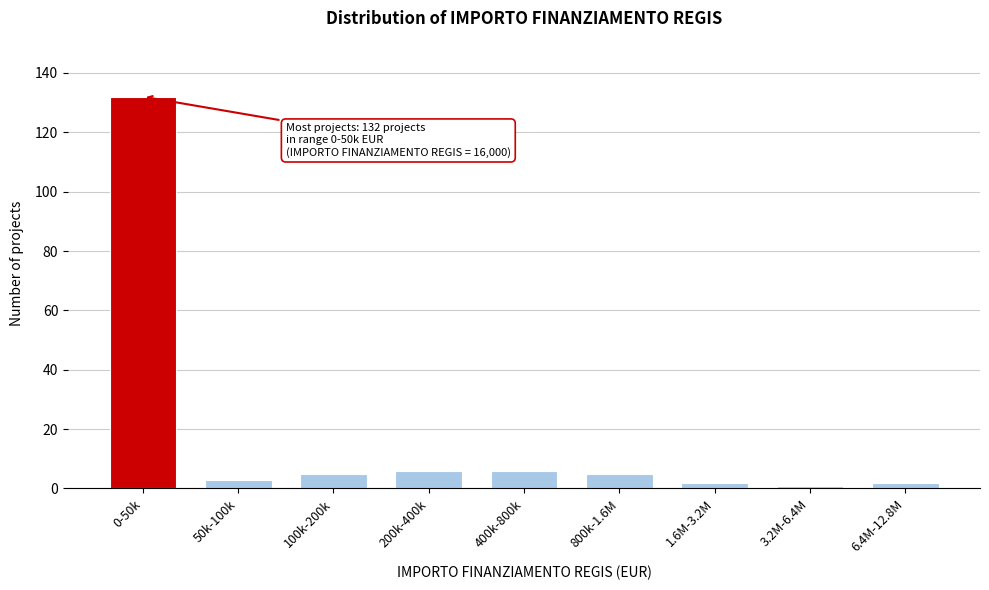

Reading left to right, list all the values displayed in this chart.

0-50k=132	50k-100k=3	100k-200k=5	200k-400k=6	400k-800k=6	800k-1.6M=5	1.6M-3.2M=2	3.2M-6.4M=1	6.4M-12.8M=2